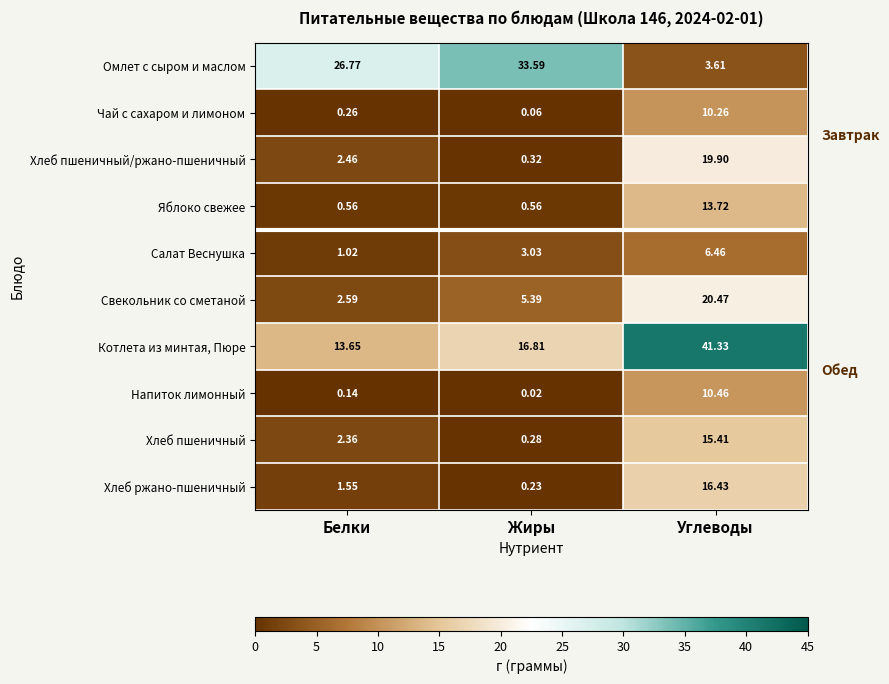

List the labels in order of Омлет с сыром и маслом value, largest first.

Жиры, Белки, Углеводы